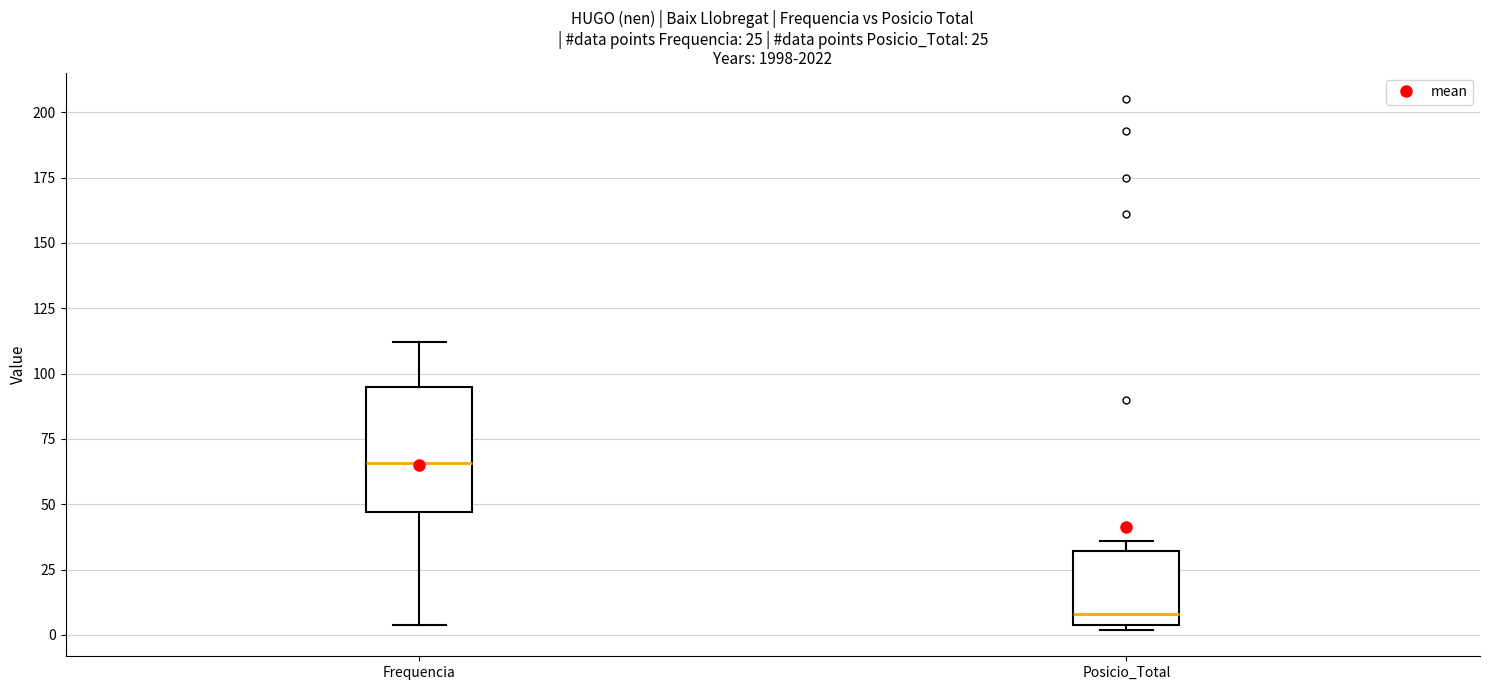

Comparing the boxes themselves (not the whiskers), which one is the tallest?

Frequencia